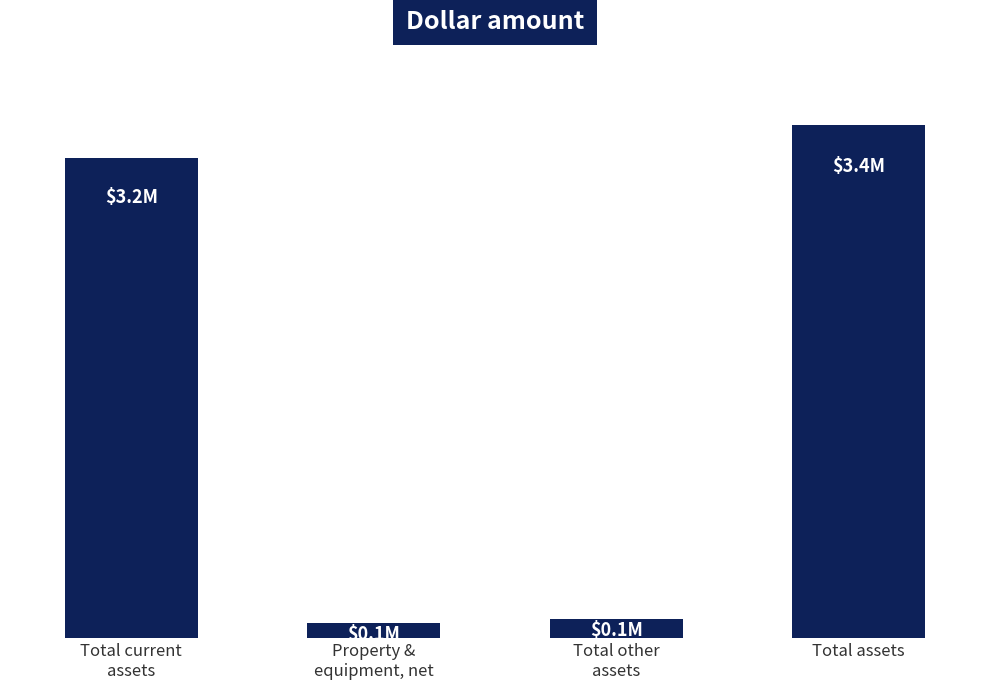

Is it true that the value at Total assets is 5438446?

False